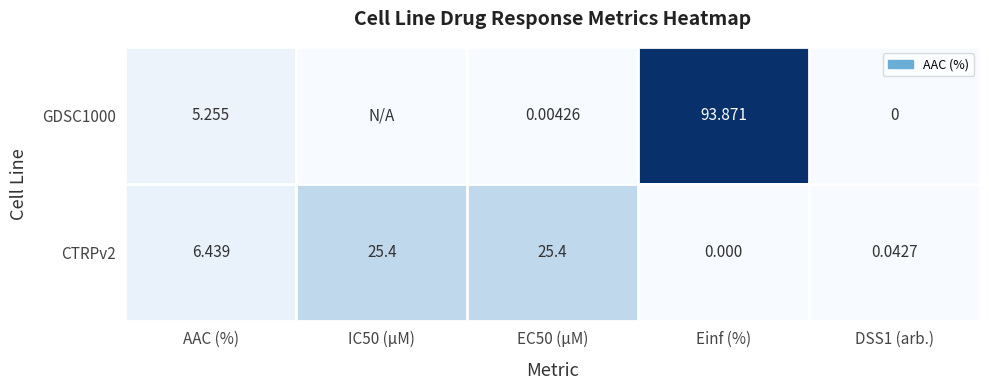

Where does the CTRPv2 series first go above 6?

AAC (%)